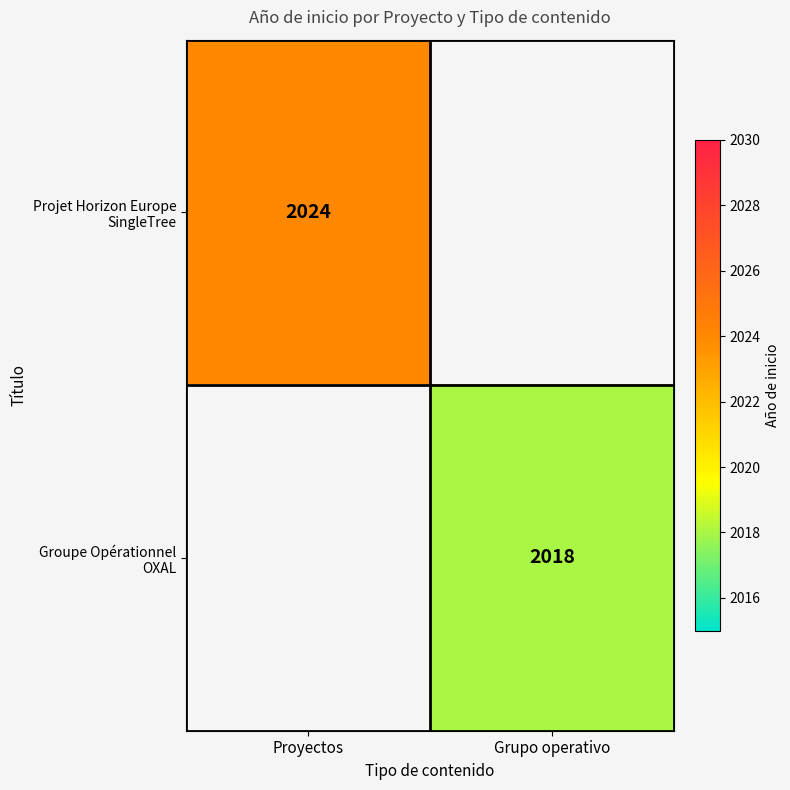

What is the total value across all series at Proyectos?

2024